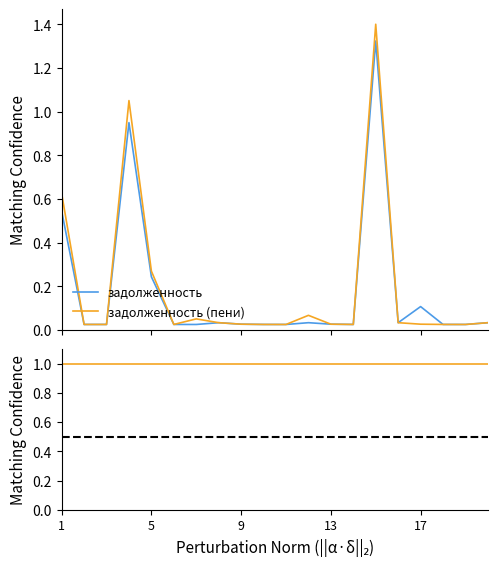

List the series in order of their peak value, lowest first.

задолженность, задолженность (пени)